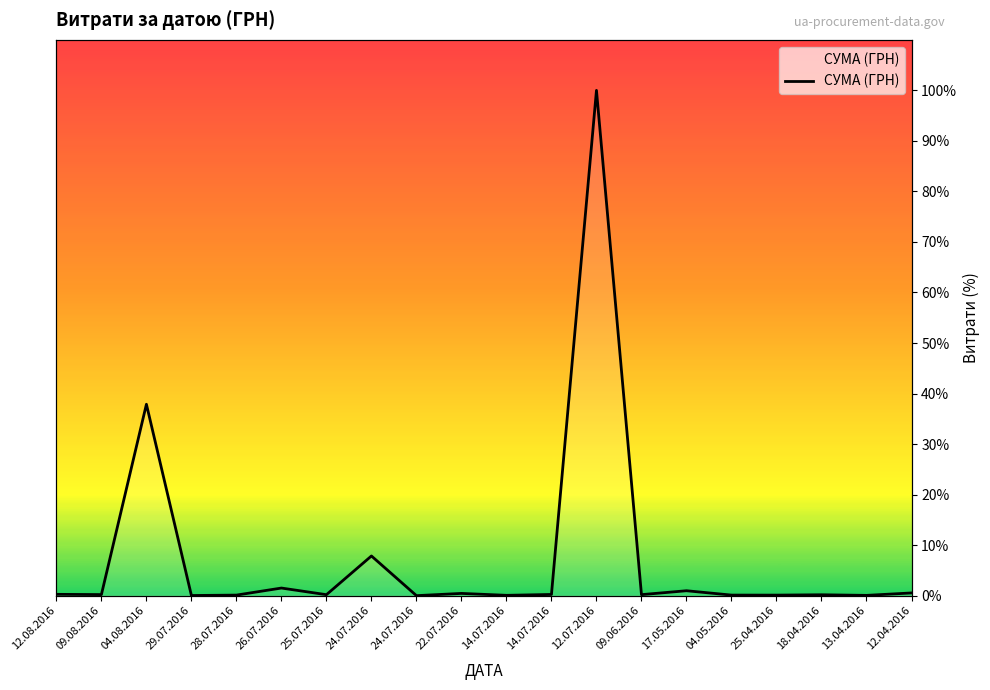

Reading right to left, what are all the values shown in this chart?

12.04.2016=0.5	13.04.2016=0.1	18.04.2016=0.2	25.04.2016=0.1	04.05.2016=0.1	17.05.2016=1.0	09.06.2016=0.2	12.07.2016=100.0	14.07.2016=0.2	14.07.2016=0.1	22.07.2016=0.4	24.07.2016=0.0	24.07.2016=7.9	25.07.2016=0.2	26.07.2016=1.5	28.07.2016=0.1	29.07.2016=0.0	04.08.2016=37.9	09.08.2016=0.2	12.08.2016=0.3